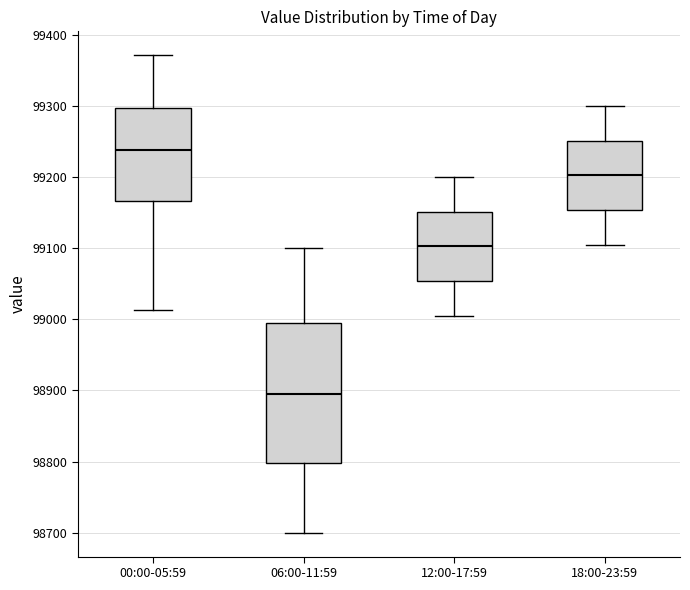

Which box is the tallest, from its lower edge to its upper edge?

06:00-11:59